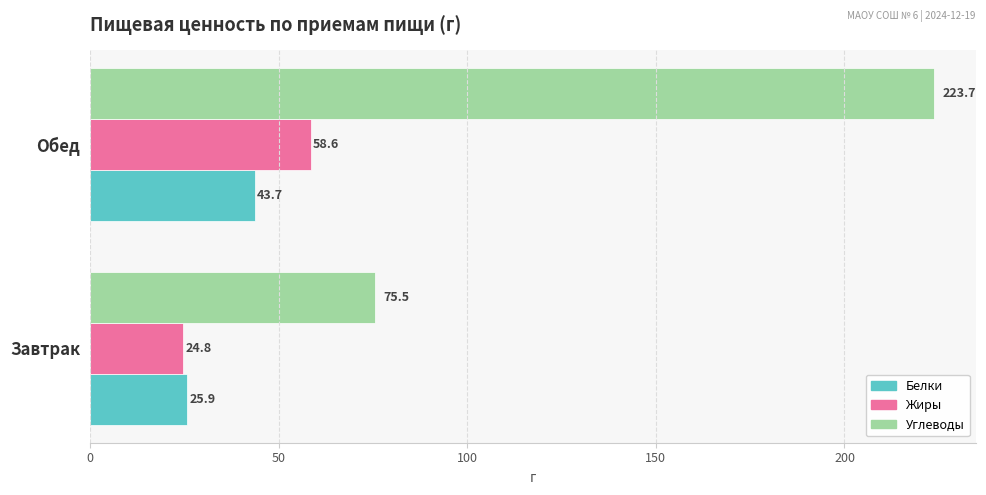

Is it true that Жиры equals 58.6 at Обед?

True